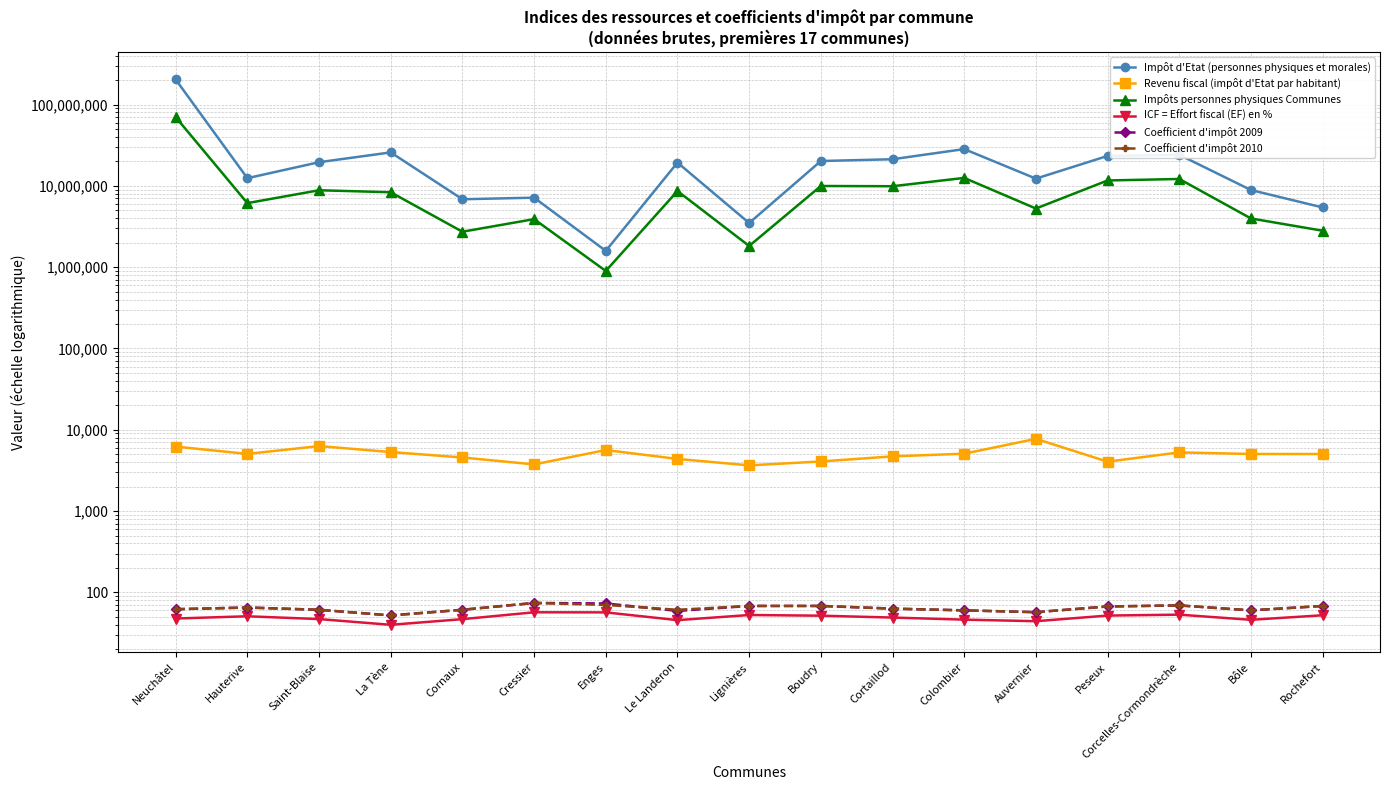

At which category does ICF = Effort fiscal (EF) en % reach its first local valley?

La Tène